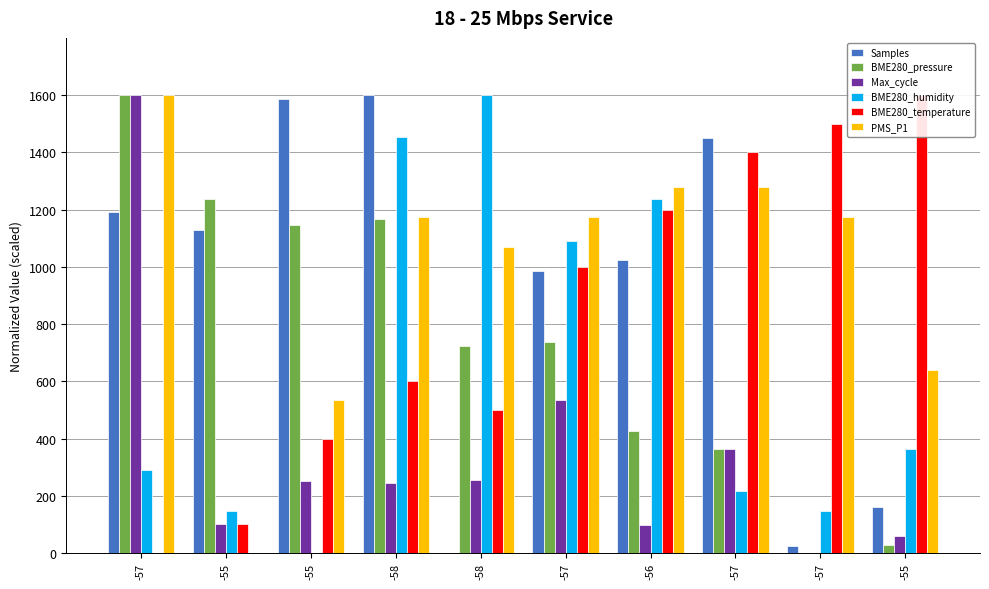

Reading right to left, transcribe all the data shown in this chart.

Samples: -55=160.3	-57=23.7	-57=1448.6	-56=1024.1	-57=985.5	-58=0.0	-58=1600.0	-55=1588.1	-55=1128.0	-57=1190.4
BME280_pressure: -55=26.3	-57=0.0	-57=364.4	-56=424.9	-57=737.3	-58=724.8	-58=1167.3	-55=1144.7	-55=1236.8	-57=1600.0
Max_cycle: -55=58.0	-57=0.0	-57=363.7	-56=98.0	-57=535.1	-58=254.9	-58=243.1	-55=252.2	-55=99.8	-57=1600.0
BME280_humidity: -55=363.6	-57=145.5	-57=218.2	-56=1236.4	-57=1090.9	-58=1600.0	-58=1454.5	-55=0.0	-55=145.5	-57=290.9
BME280_temperature: -55=1600.0	-57=1500.0	-57=1400.0	-56=1200.0	-57=1000.0	-58=500.0	-58=600.0	-55=400.0	-55=100.0	-57=0.0
PMS_P1: -55=640.0	-57=1174.4	-57=1280.0	-56=1280.0	-57=1174.4	-58=1068.8	-58=1174.4	-55=534.4	-55=0.0	-57=1600.0